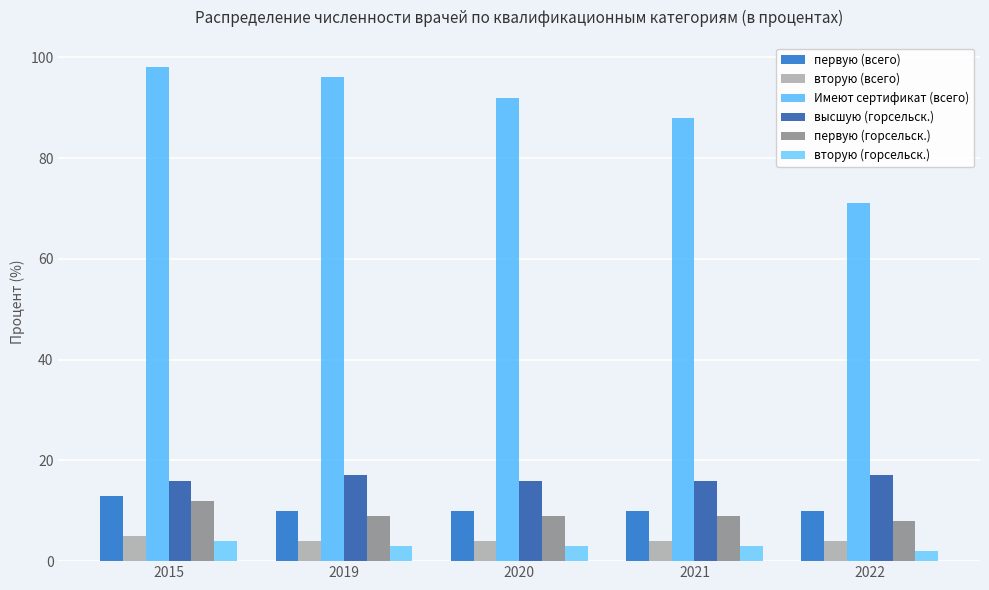

What is the value of the вторую (горсельск.) bar at the 1st from the left?

4